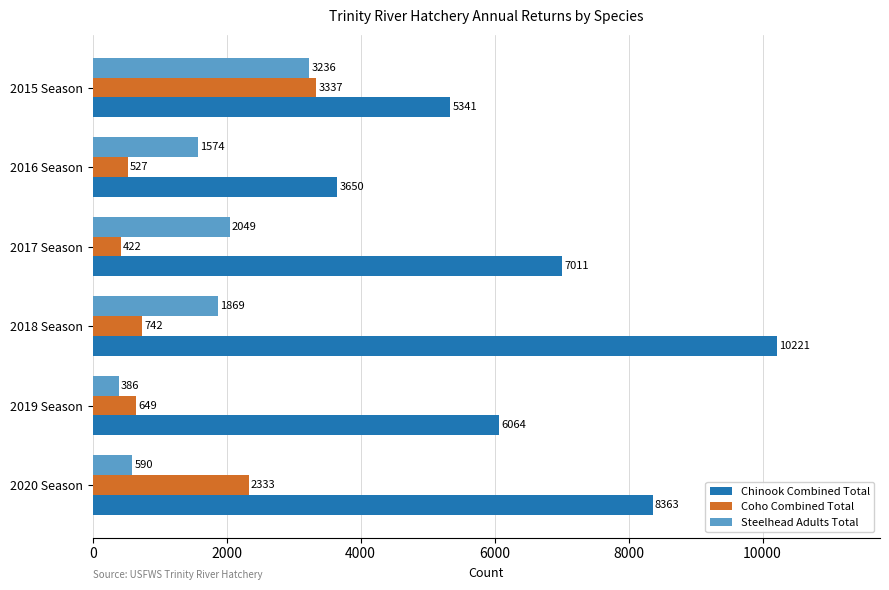

The value of Steelhead Adults Total at 2020 Season is 590. True or false?

True